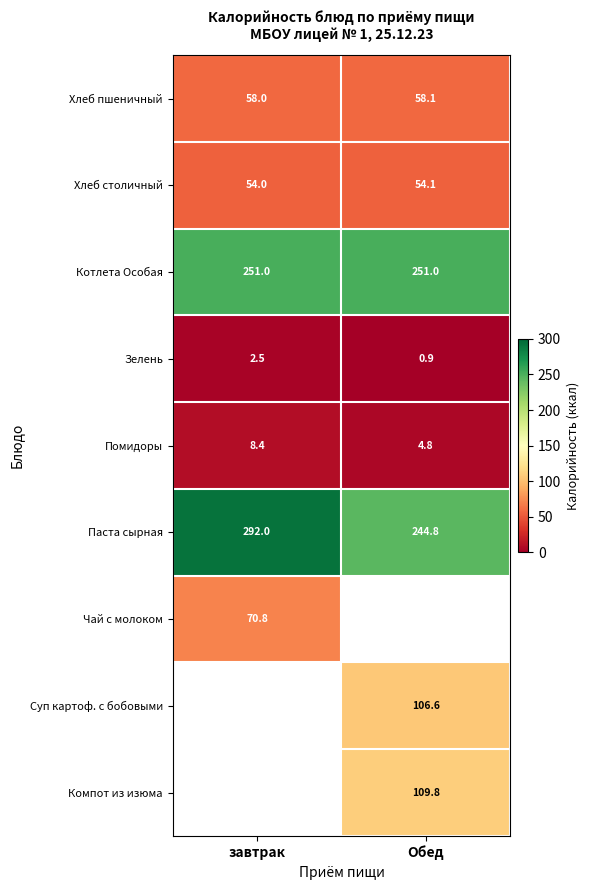

At how many categories does at least one series exceed 78?

2